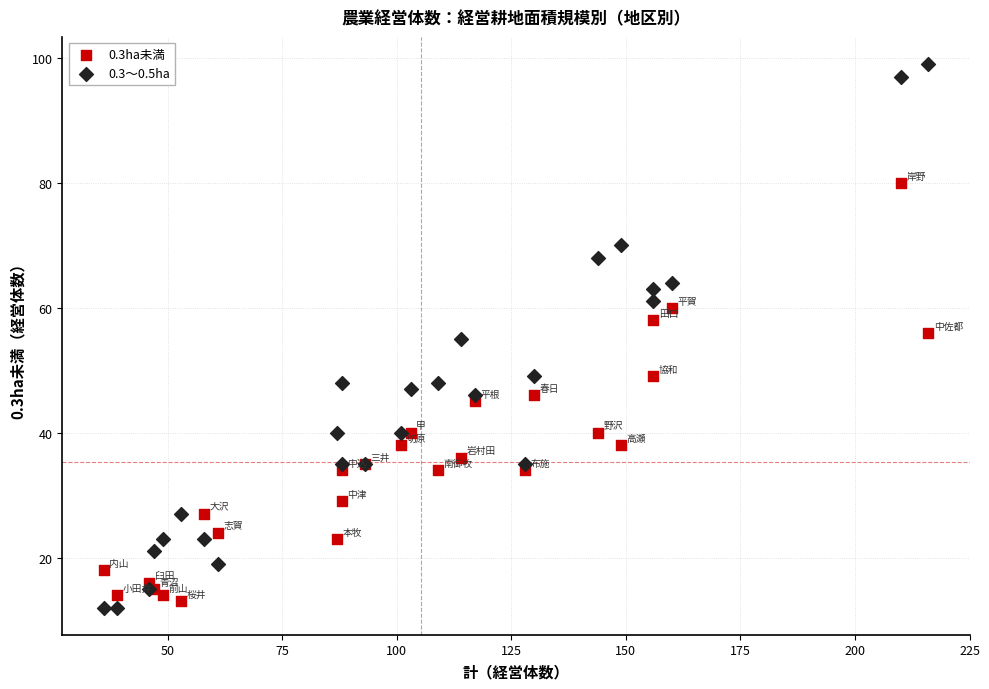

Which series has the largest Y range (max minus min)?

0.3～0.5ha